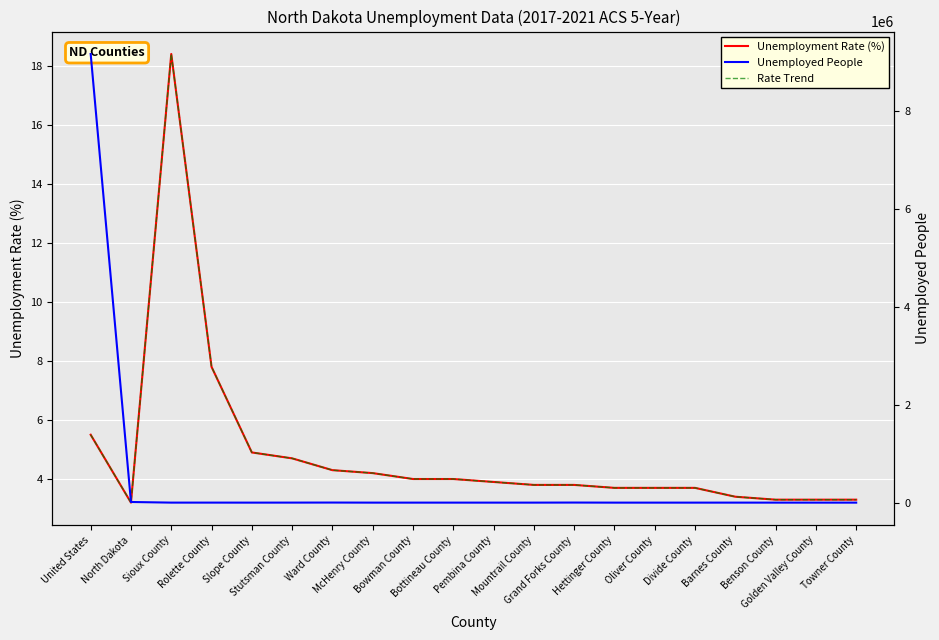

What is the approximate value of Unemployed People at Rolette County?

373.0